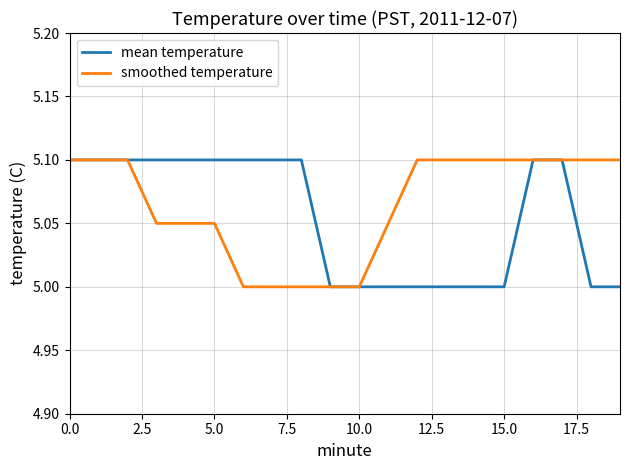

What is the maximum value for smoothed temperature?

5.1